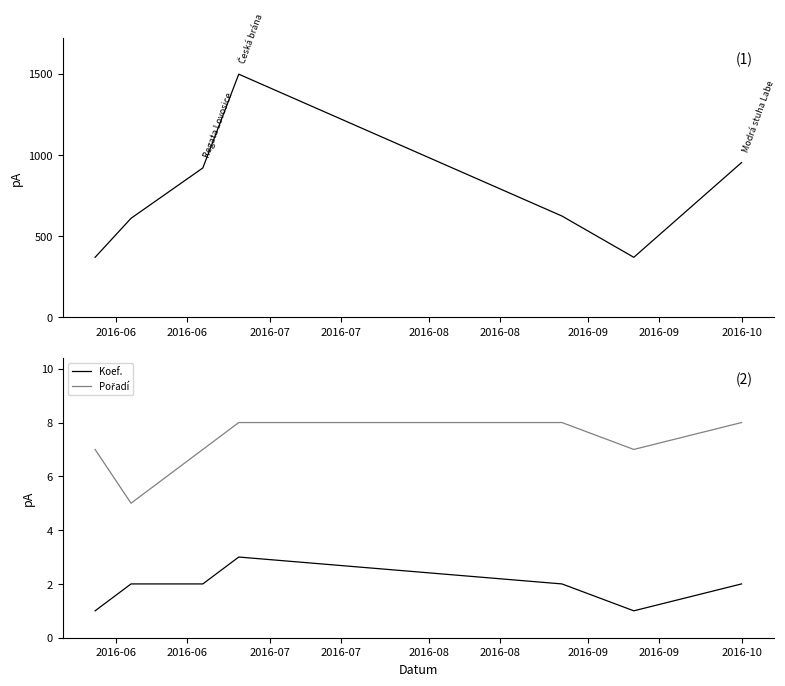

What is the highest value of the Koef. series?

3